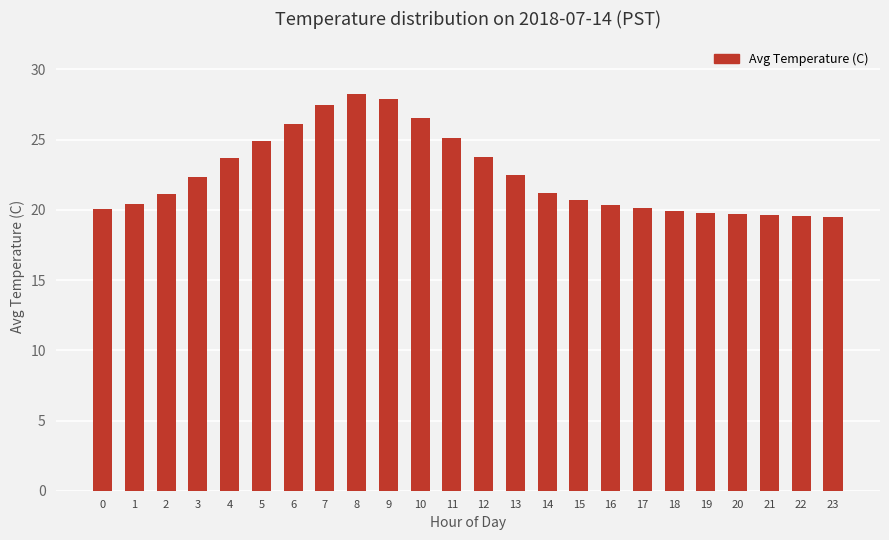

What is the maximum value shown in the chart?

28.2